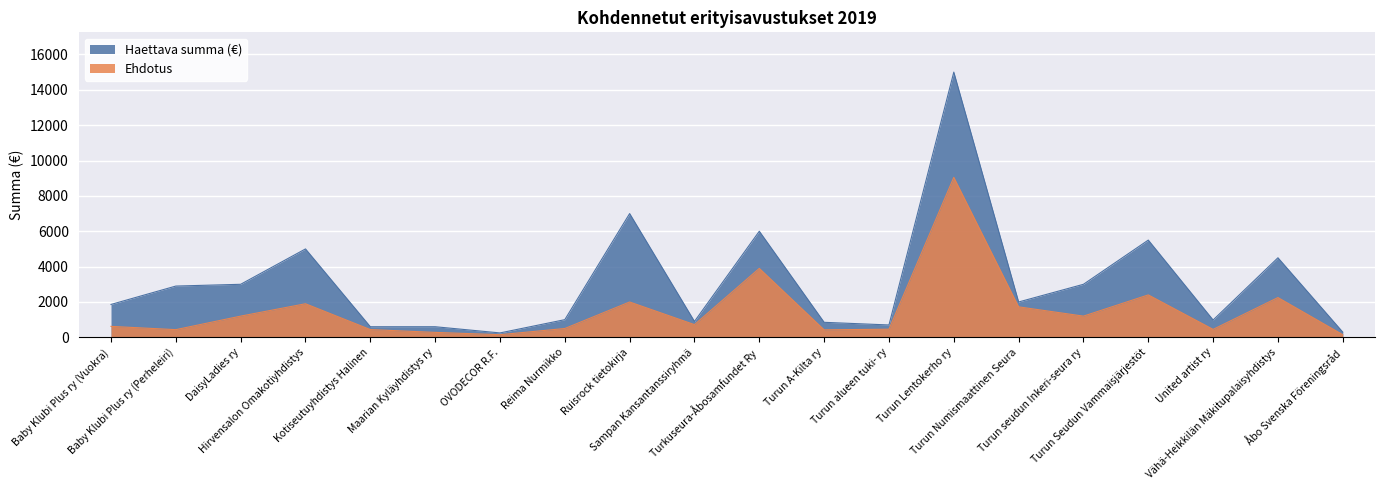

True or false: Haettava summa (€) and Ehdotus intersect in this chart.

False